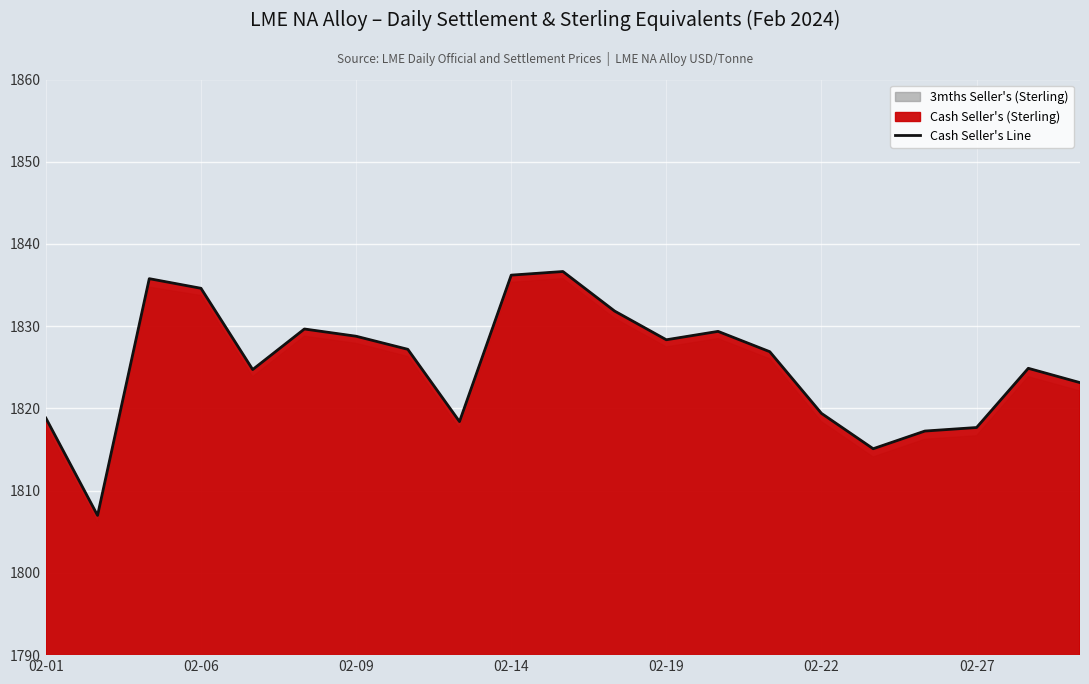

Is it true that Cash Seller's Line equals 1836.2 at 02-14?

True